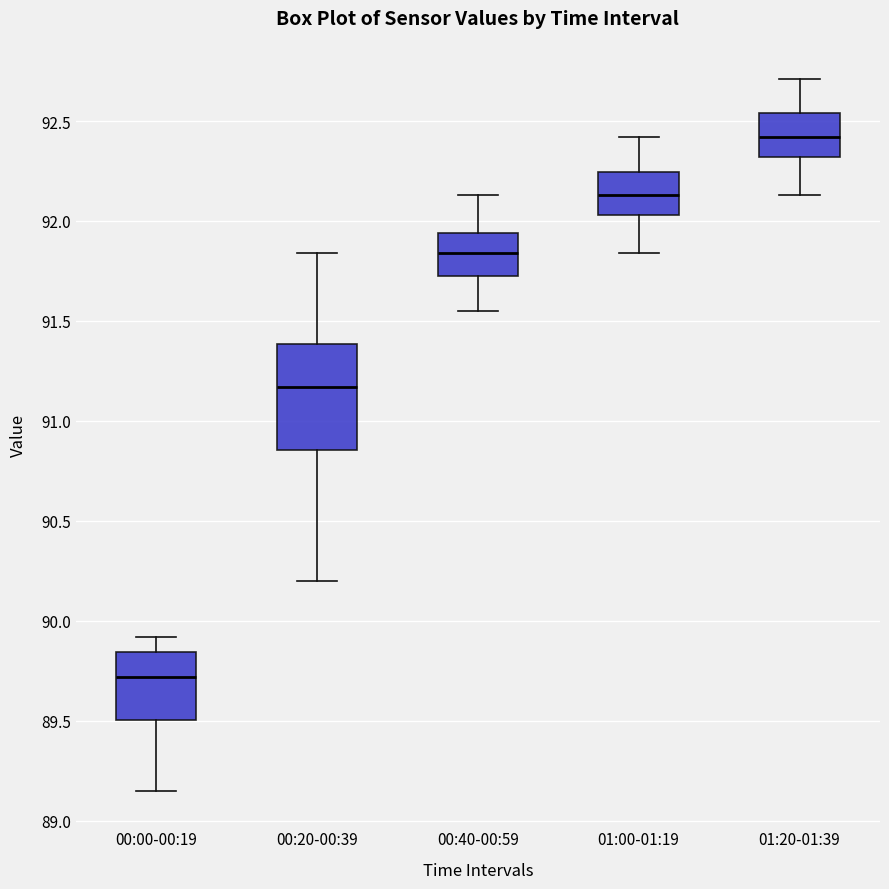

Where is the upper edge of the box for 00:40-00:59 on the y-axis? The values are not printed on the chart, so give them approximately, as read against the axis.

91.95